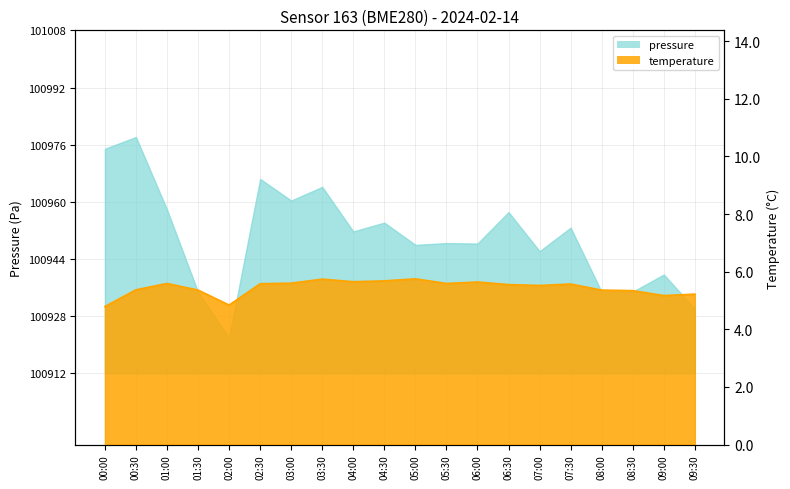

Where is the data nearest to the value 5?

02:00